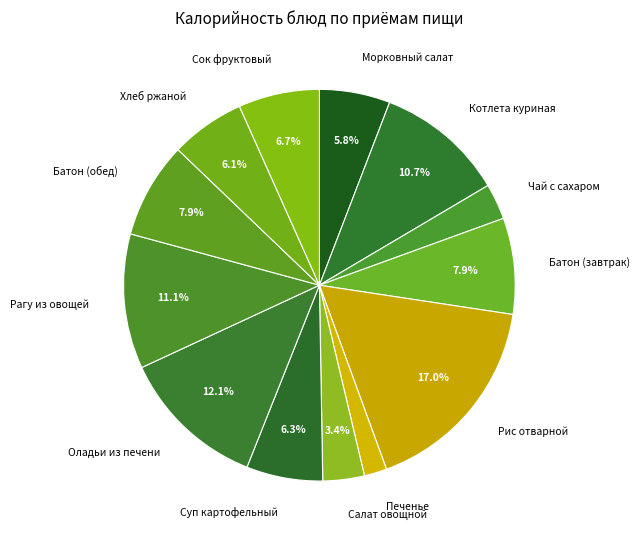

What percentage is NOT represented by Батон (обед)?

92.1%